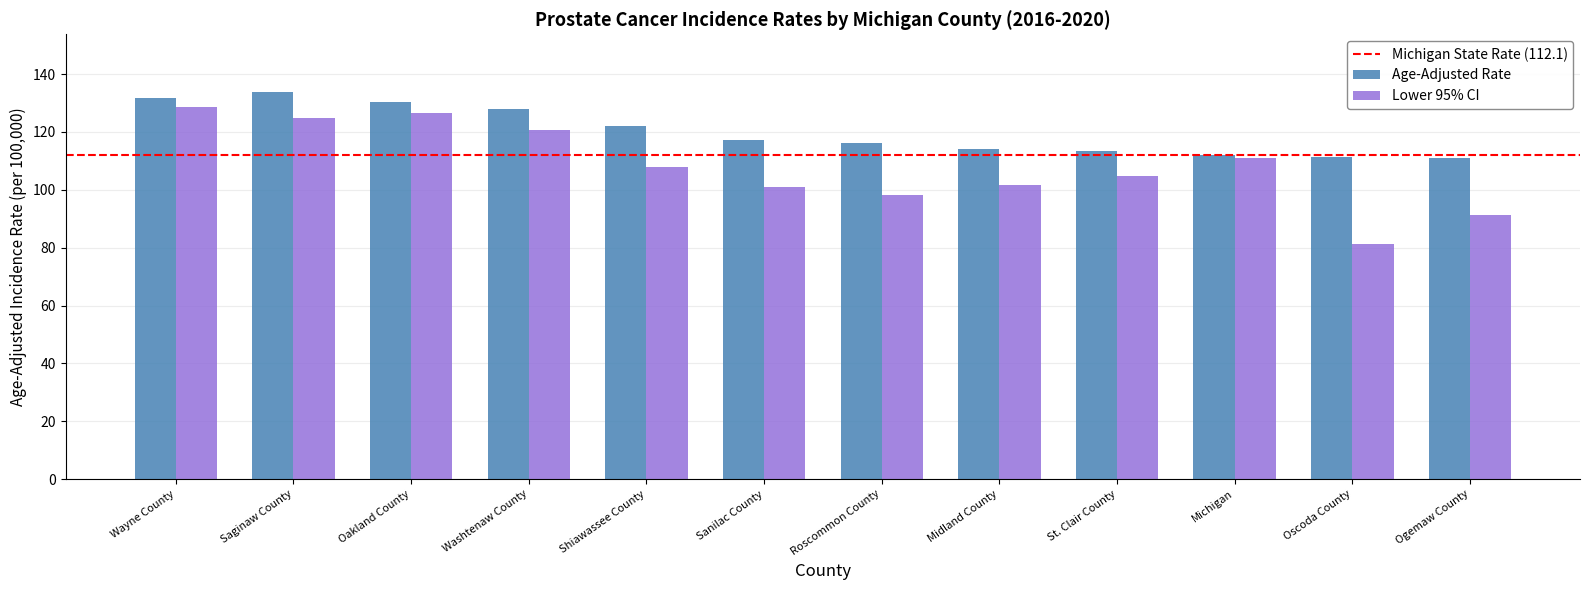

What position from the left is Oscoda County?

11